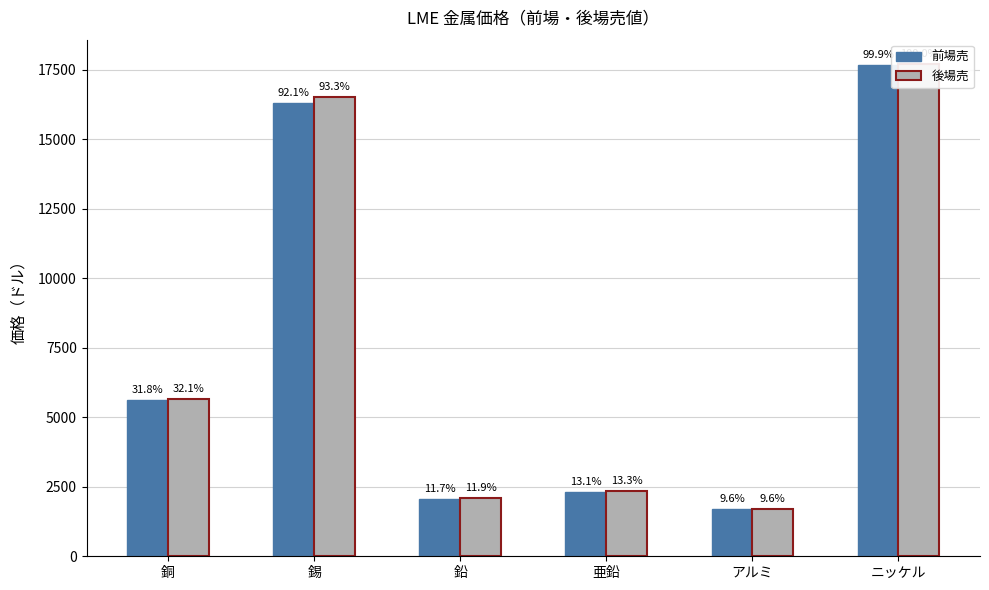

What is the greatest value displayed?

17695.0